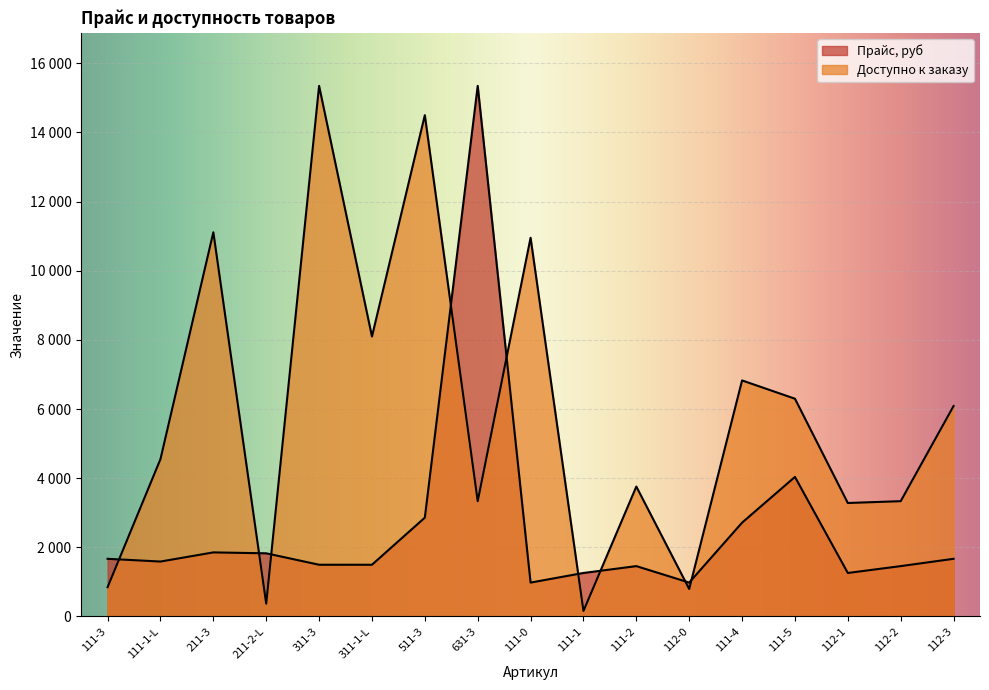

What is the difference between the Доступно к заказу values at 111-1 and 311-3?

15188.0